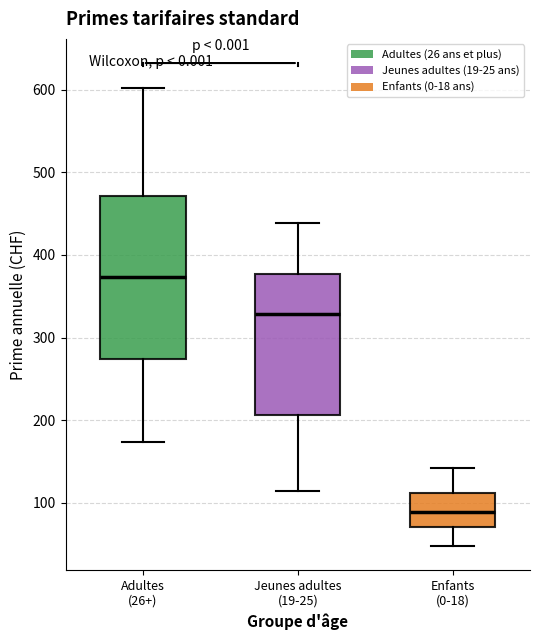

Which box's median line is the highest?

Adultes (26+)